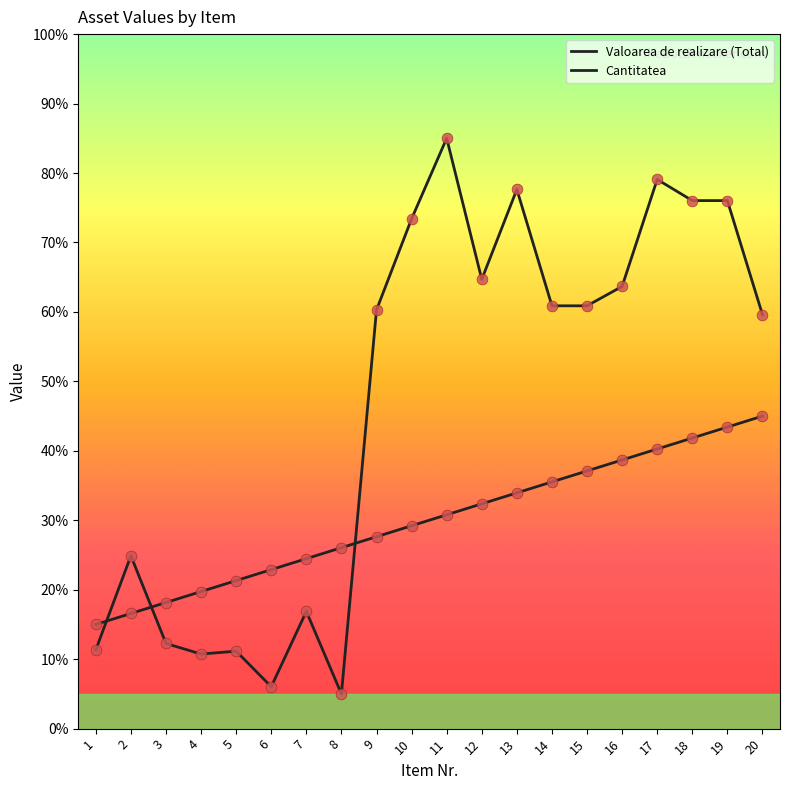

At which category is the sum across all series the highest?

19